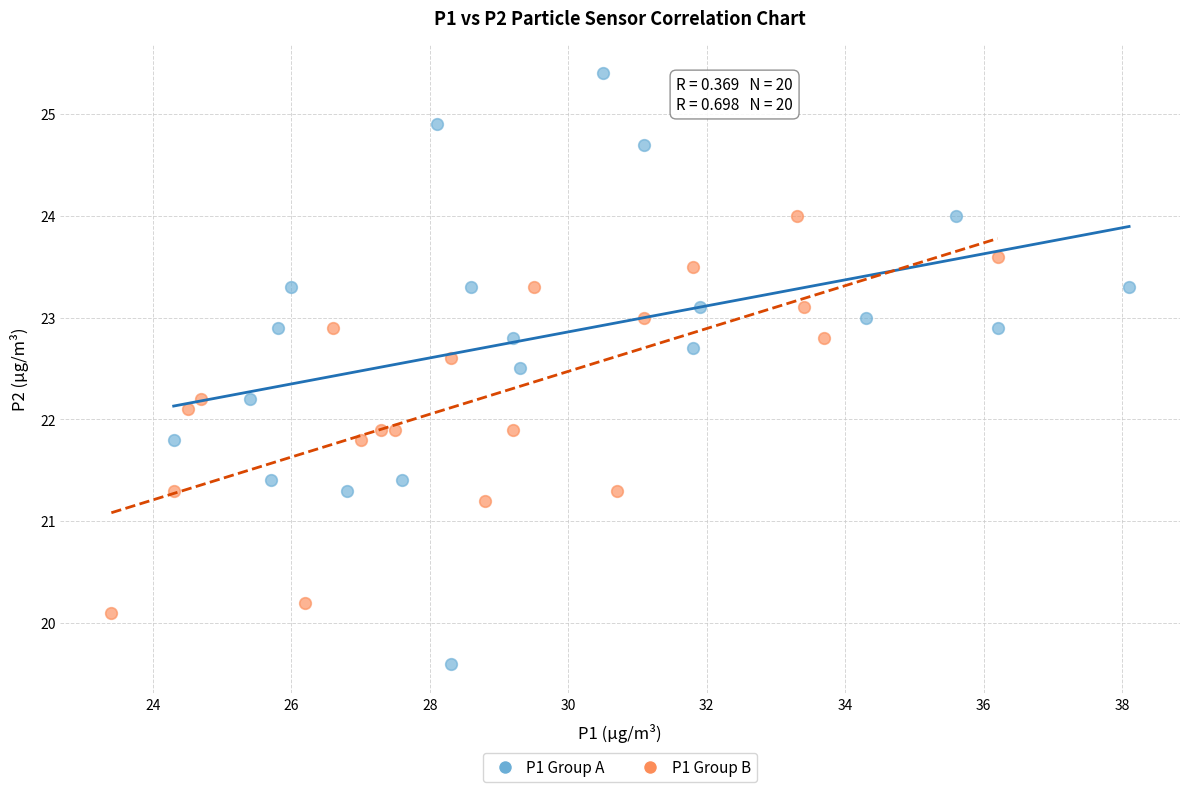

Which series contains the lowest Y value?

P1 Group A